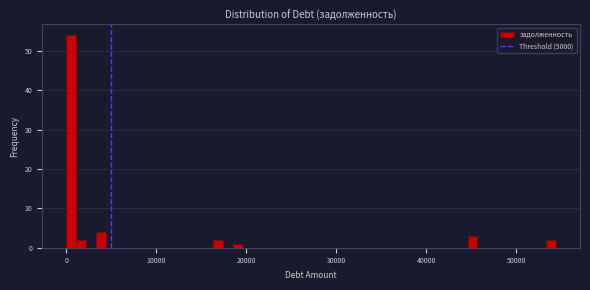

Around what value on the x-axis is the tallest bar? Give the approximate position of its centre, as read against the axis.

1000